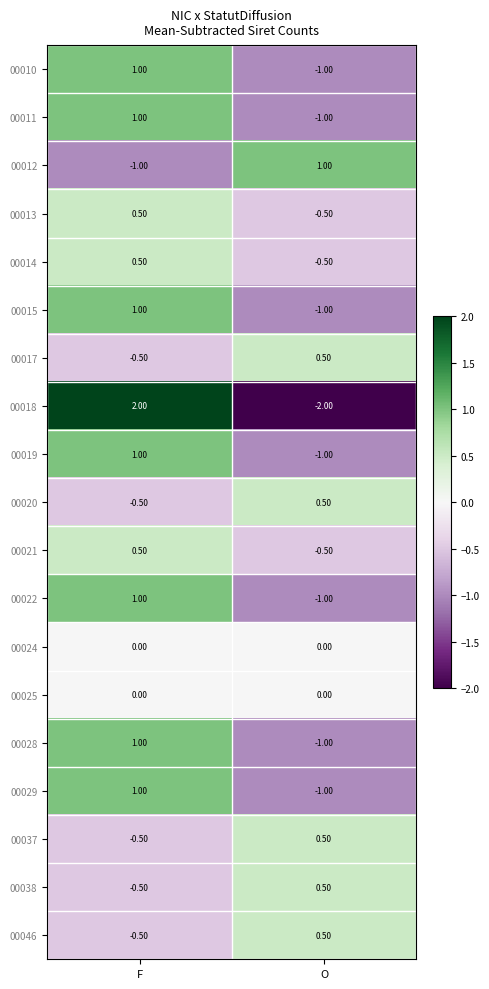

What is the difference between the highest and lowest values at F?

3.0